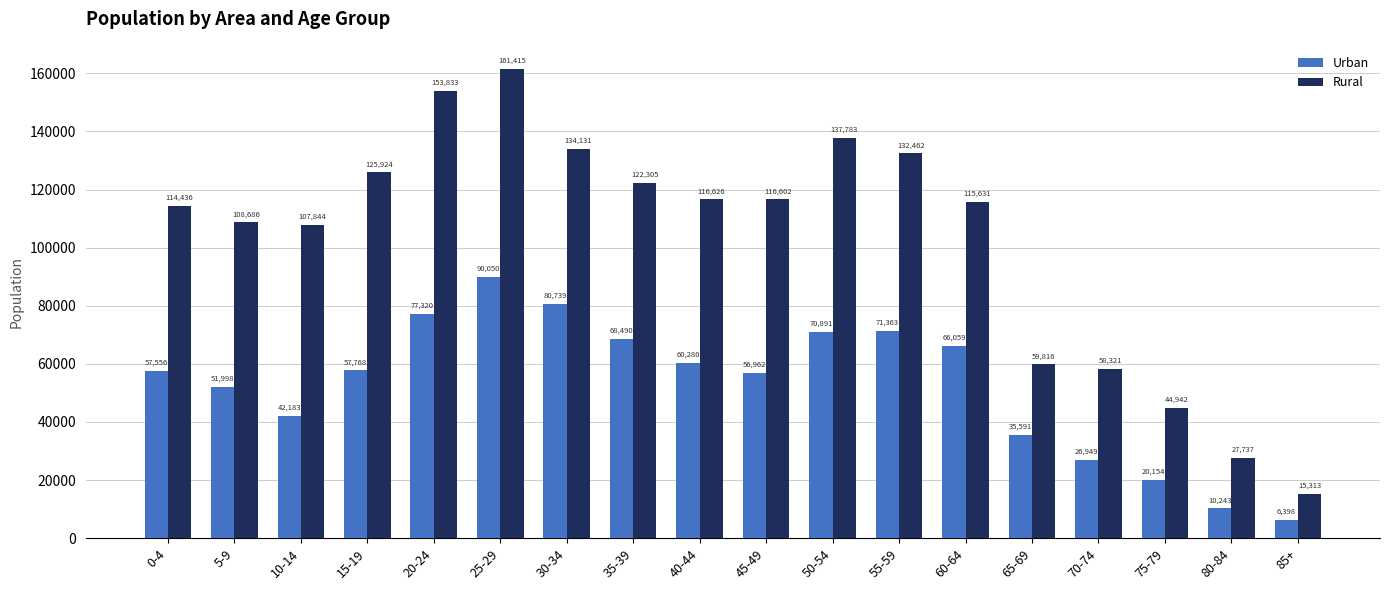

What is the approximate value of Rural at 85+, to the nearest 50?

15300